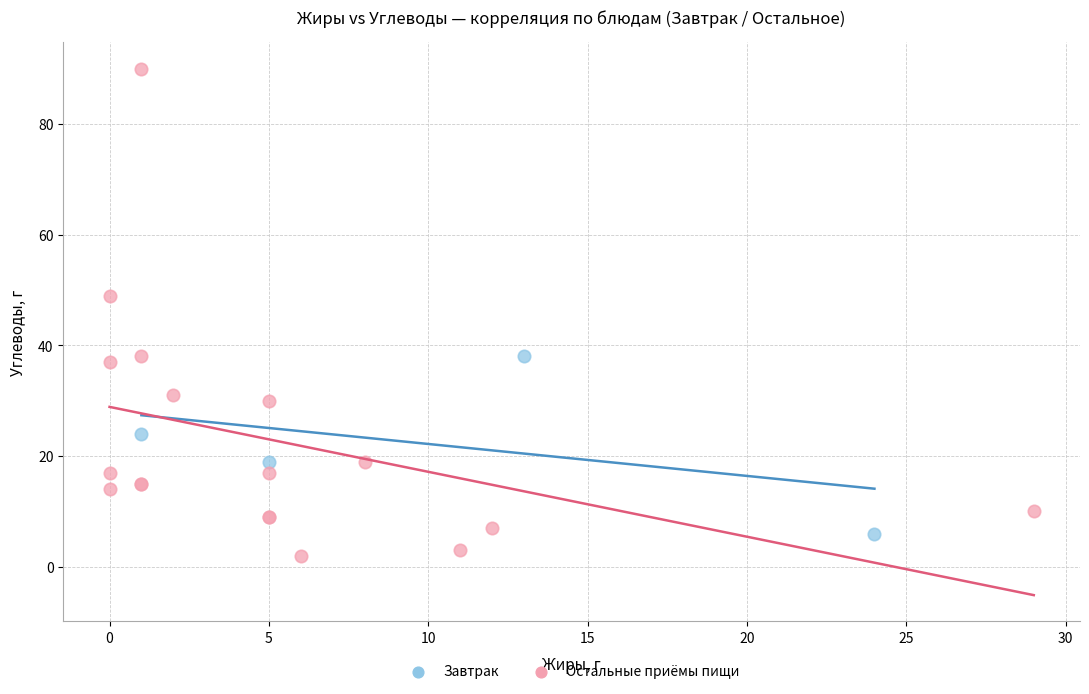

Which series contains the highest Y value?

Остальные приёмы пищи